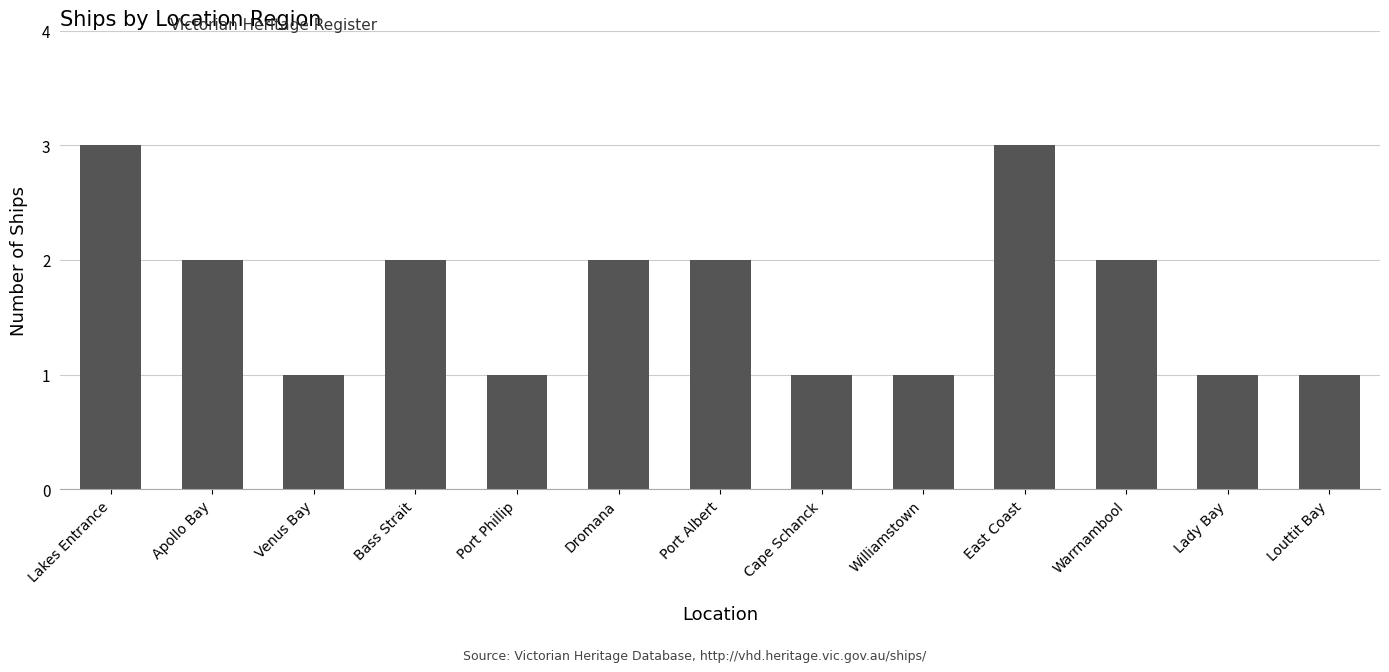

Between Dromana and Port Phillip, which is larger?

Dromana